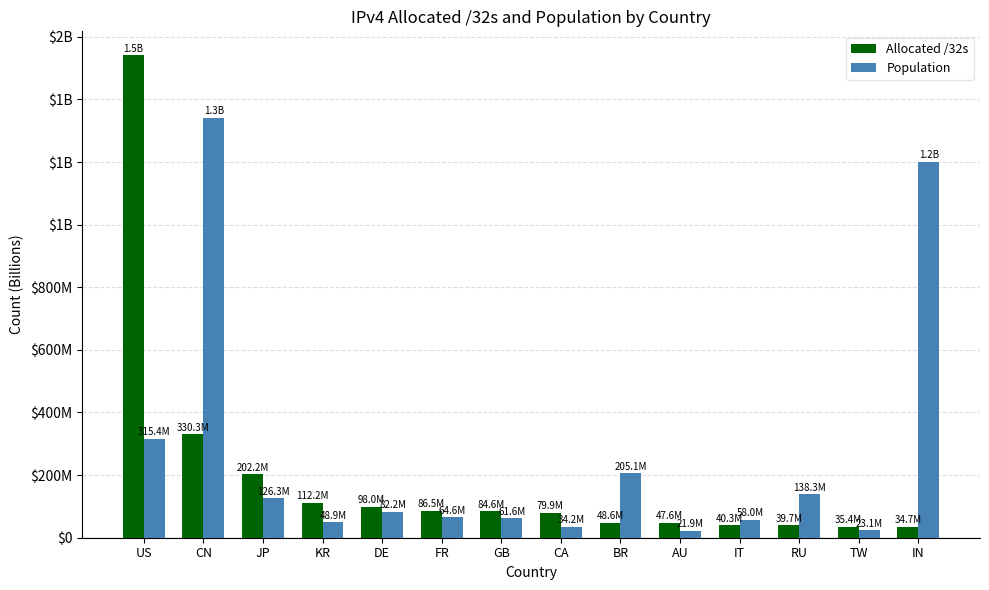

What are all the series names shown in the legend?

Allocated /32s, Population